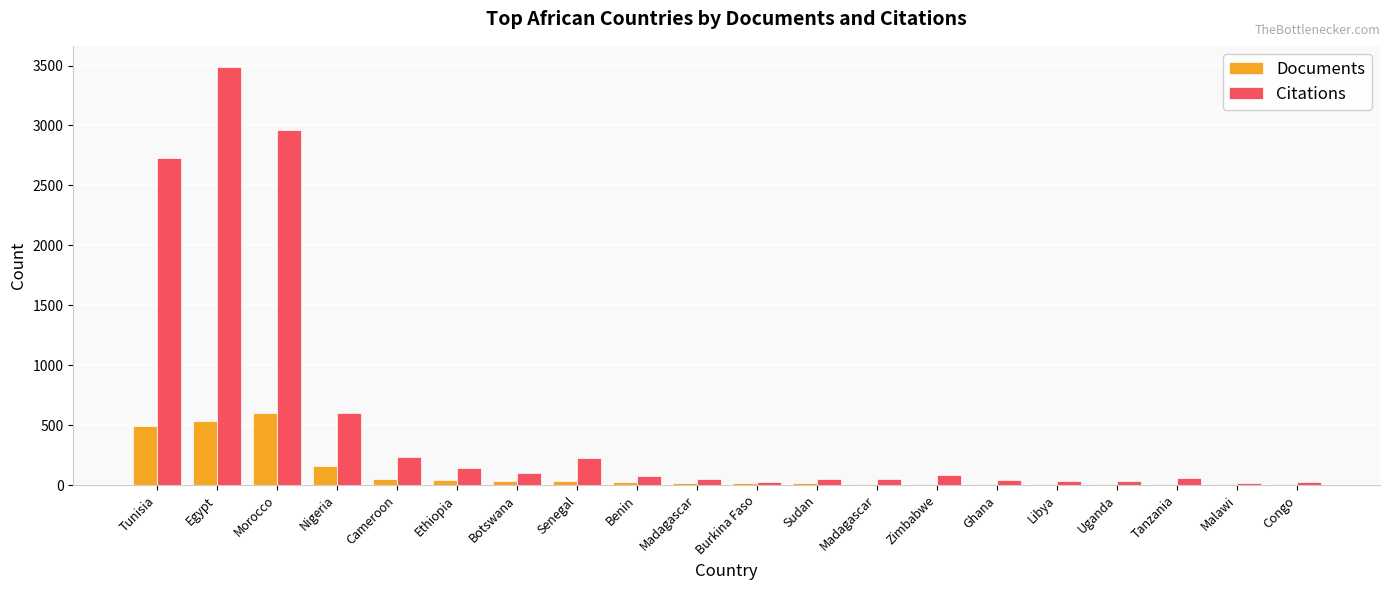

Which series changed the most between Tunisia and Burkina Faso?

Citations